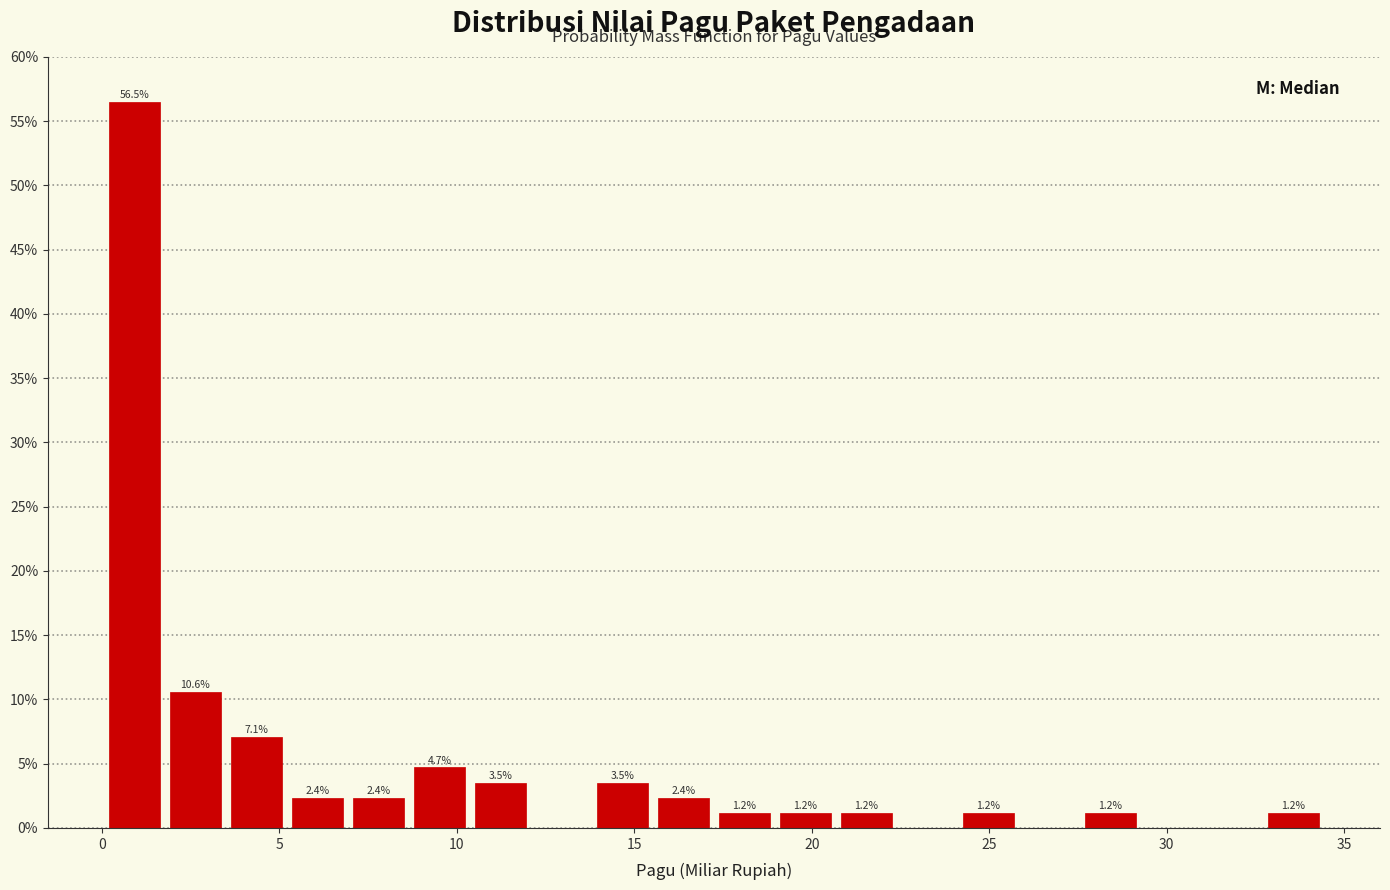

Read against the x-axis, roughly where is the centre of the tallest bar?

1.0